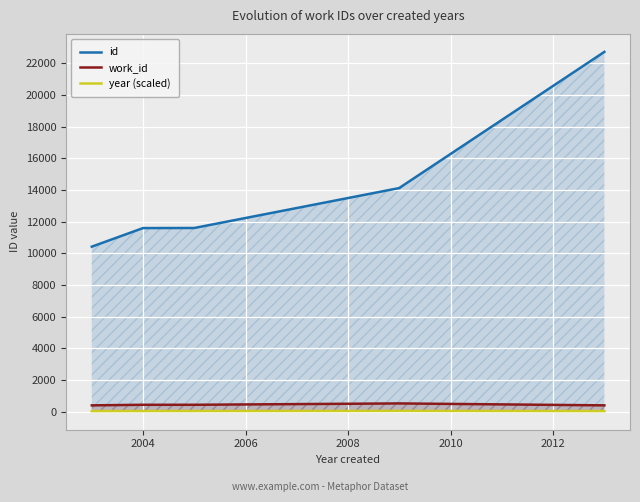

Reading right to left, what are all the values shown in this chart?

id: 22716	14126	14121	11599	11593	10420
work_id: 402	524	524	439	439	402
year (scaled): 40	52	52	43	43	40